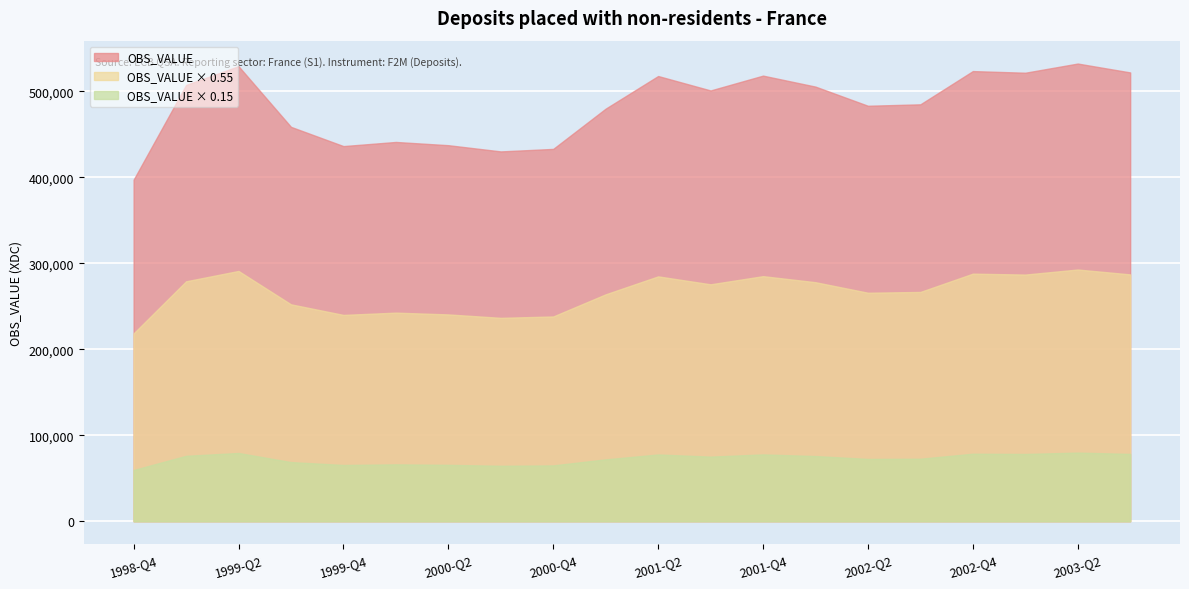

What is the label of the 2nd point from the left?

1999-Q1